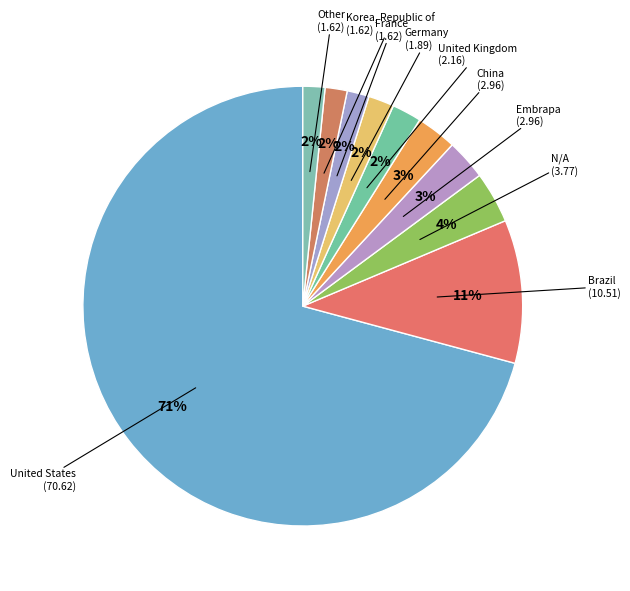

What is the majority slice?

United States